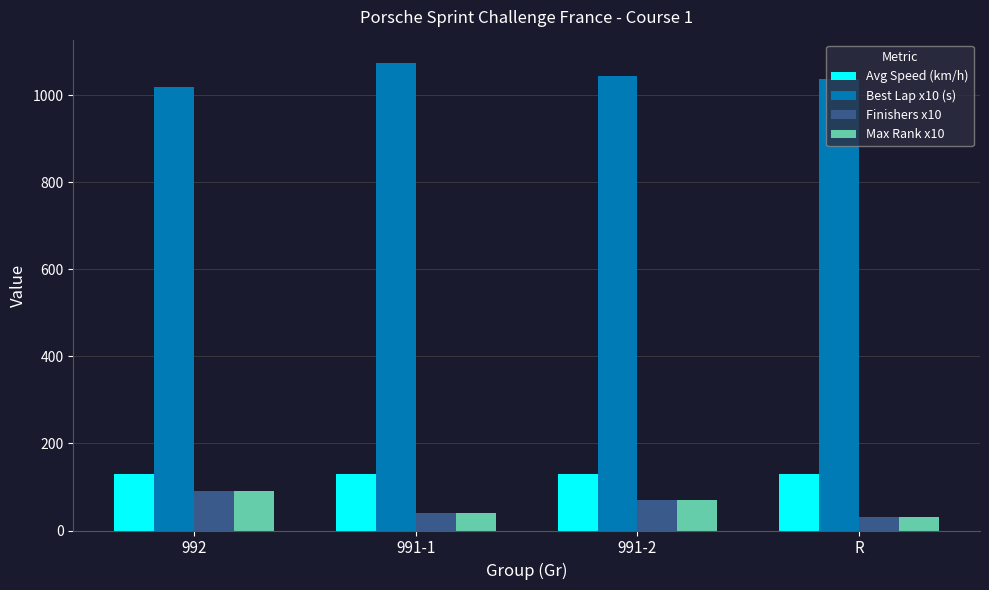

What is the lowest value of the Max Rank x10 series?

30.0